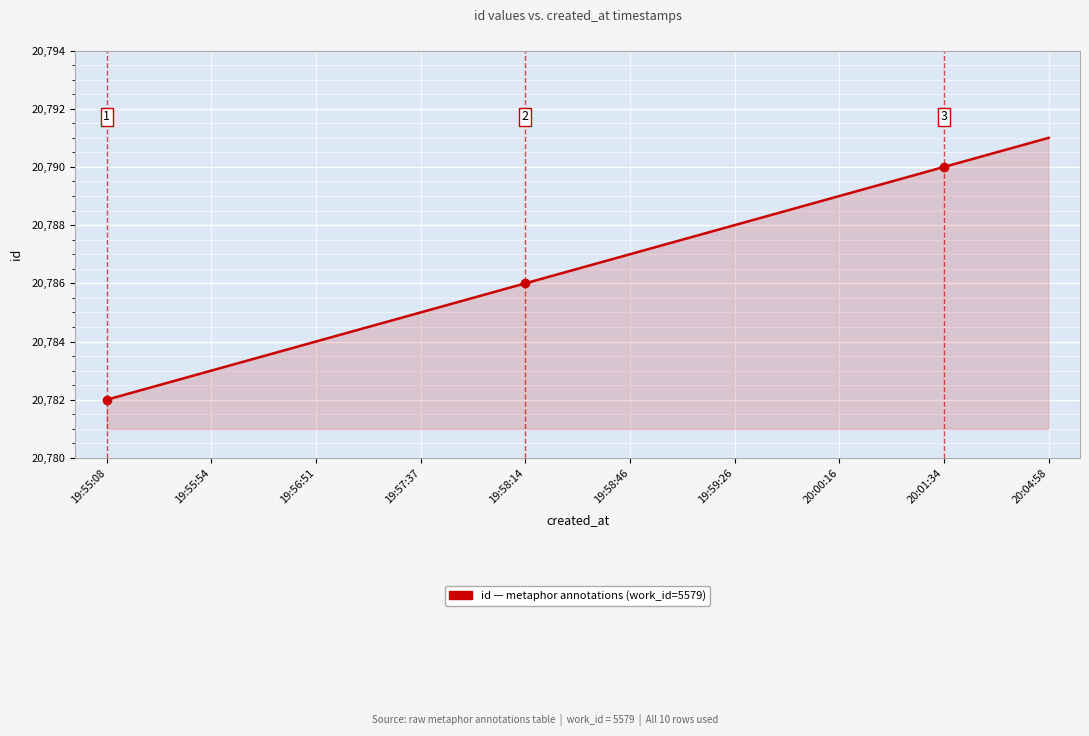

What position from the left is 20:04:58?

10